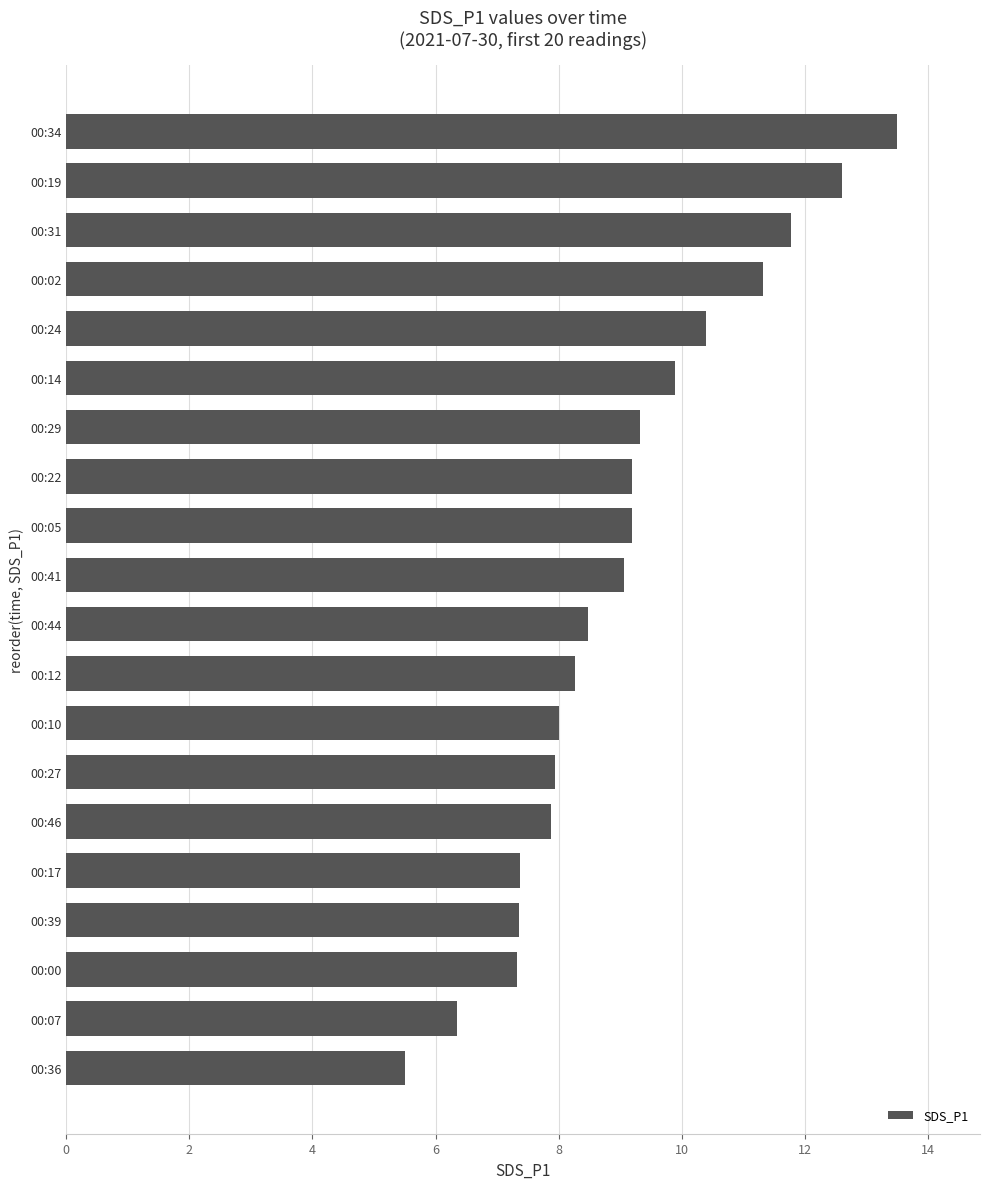

True or false: the data shows 16.4 at 00:31.

False